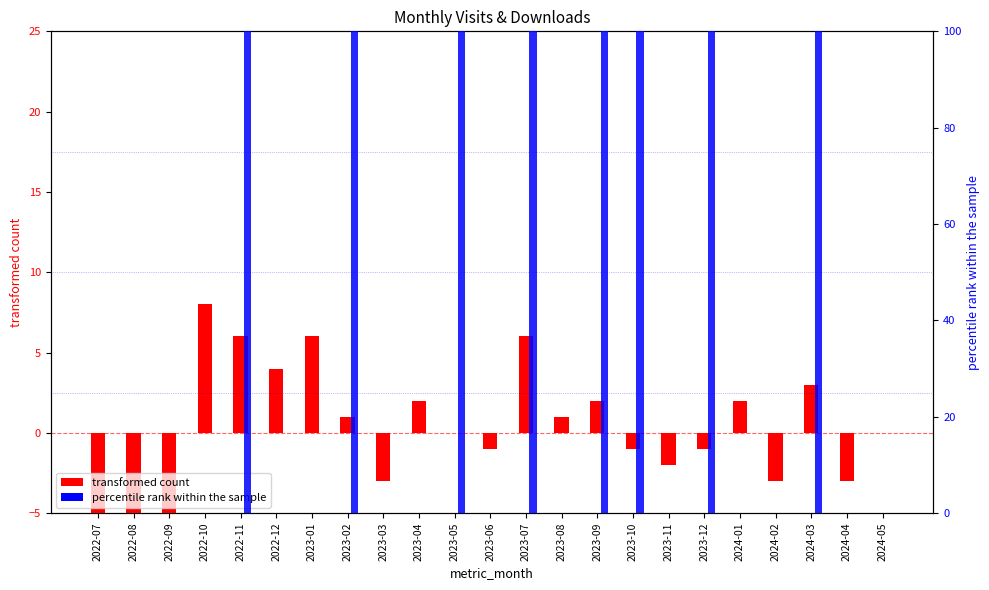

What is the sum of the percentile rank (download) values at 2023-02 and 2024-02?

100